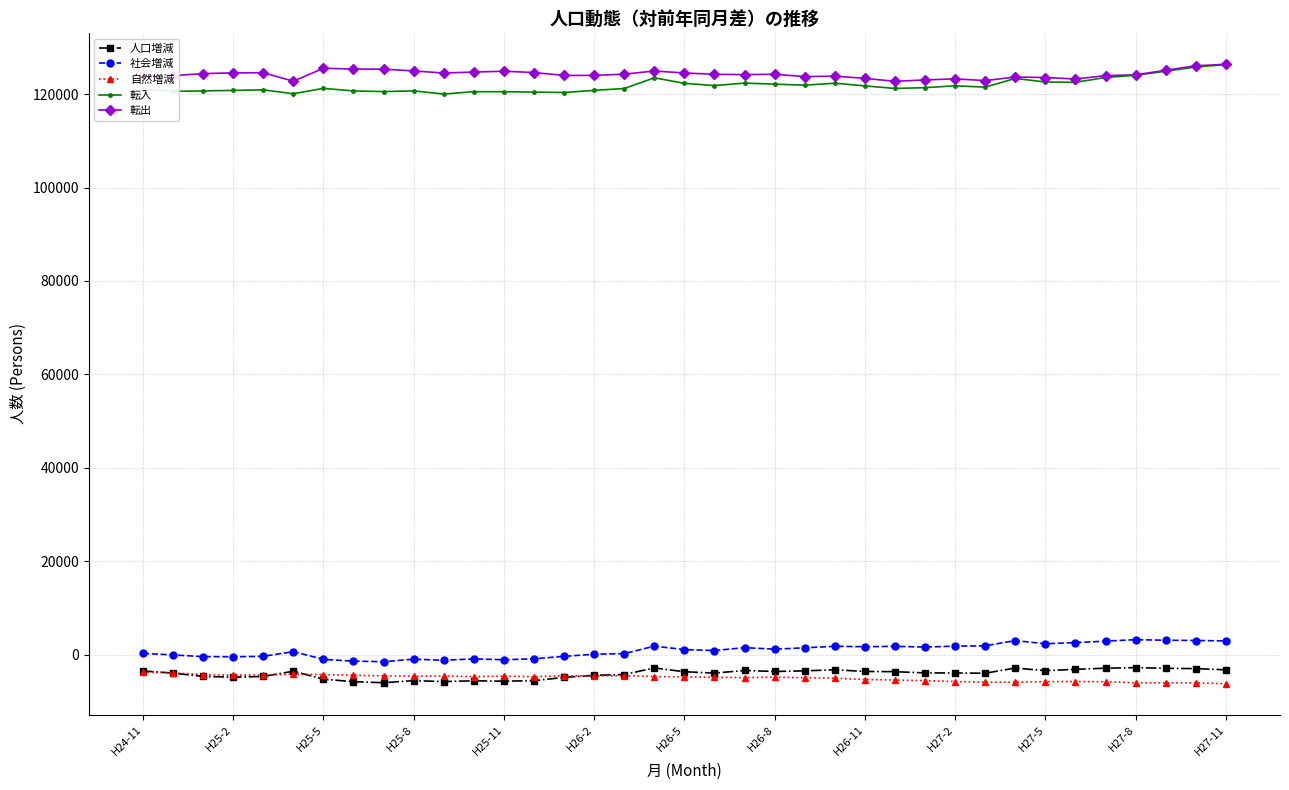

True or false: 自然増減 has more than 1 interior local peaks.

True